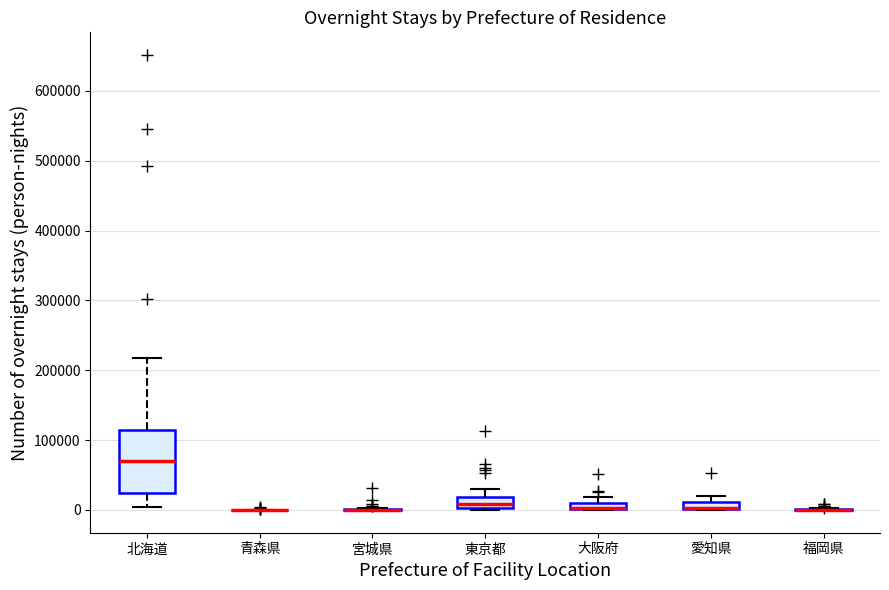

Where is the upper edge of the box for 愛知県 on the y-axis? The values are not printed on the chart, so give them approximately, as read against the axis.

10000